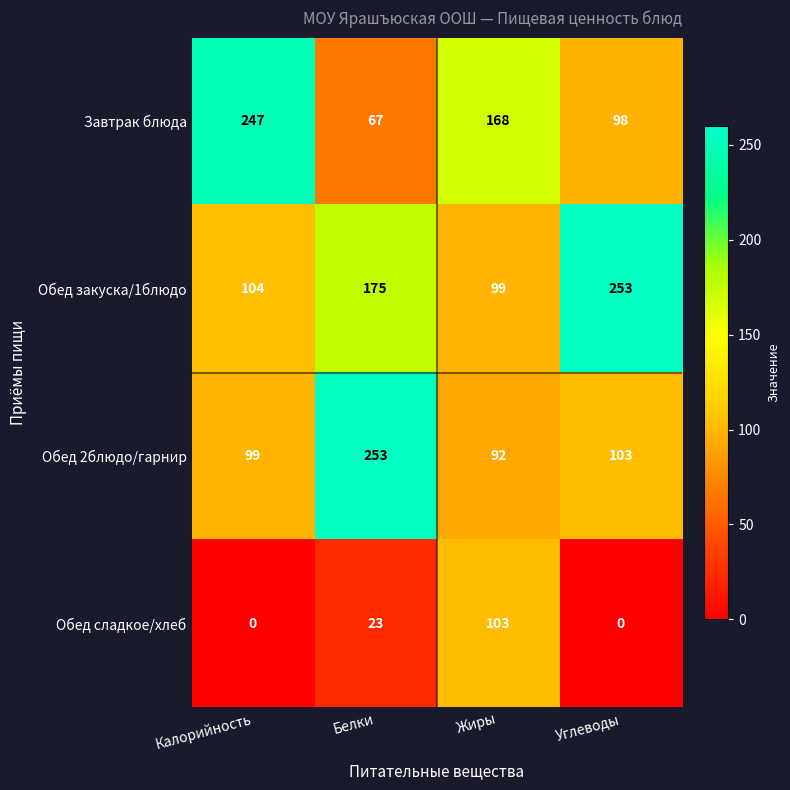

Reading left to right, list all the values displayed in this chart.

Завтрак блюда: Калорийность=247	Белки=67	Жиры=168	Углеводы=98
Обед закуска/1блюдо: Калорийность=104	Белки=175	Жиры=99	Углеводы=253
Обед 2блюдо/гарнир: Калорийность=99	Белки=253	Жиры=92	Углеводы=103
Обед сладкое/хлеб: Калорийность=0	Белки=23	Жиры=103	Углеводы=0